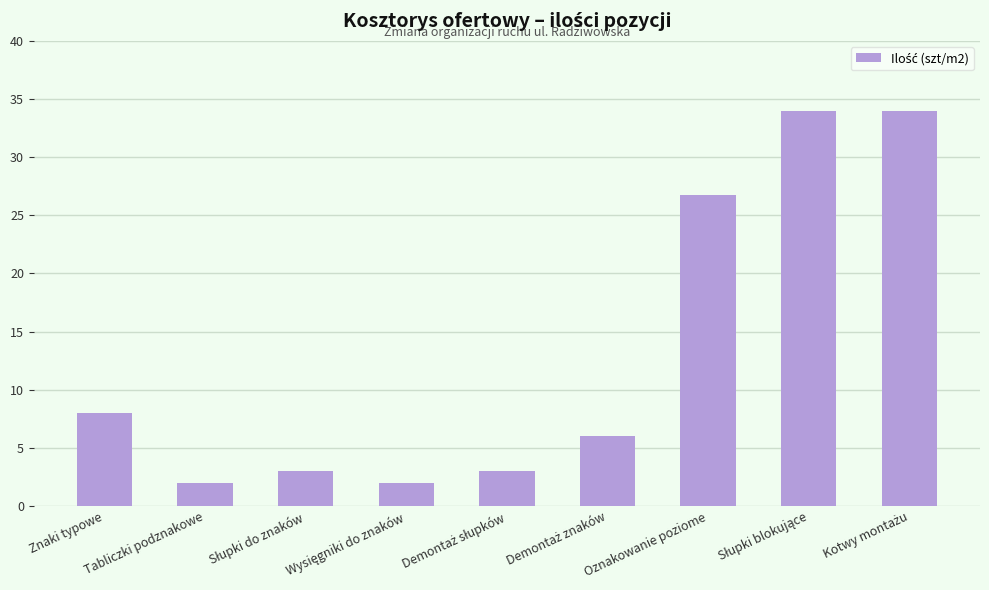

What is the smallest value displayed?

2.0